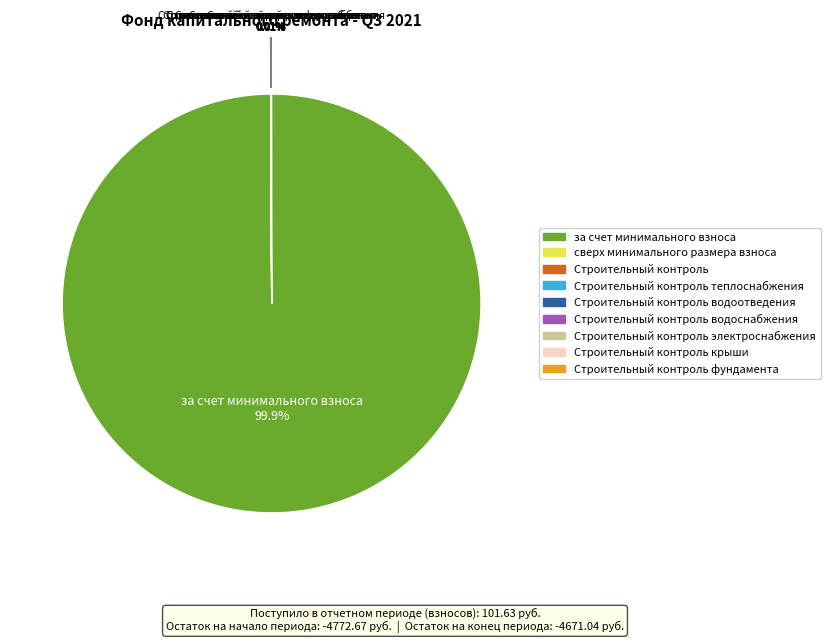

Which category has the biggest portion of the pie?

за счет минимального взноса